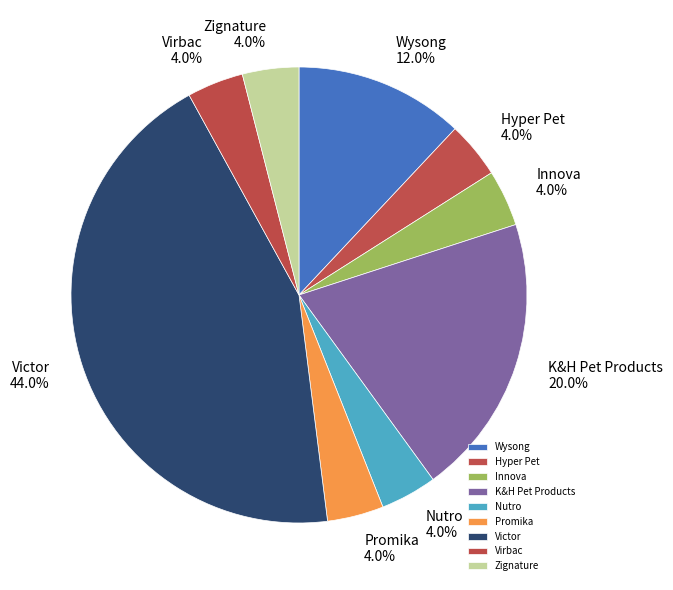

To the nearest percent, what portion does Hyper Pet represent?

4%